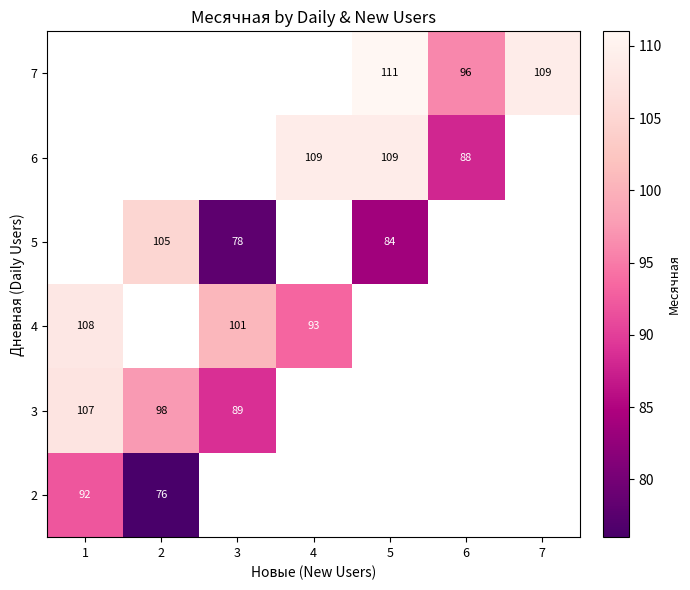

Is it true that 3 equals 98 at 2?

True